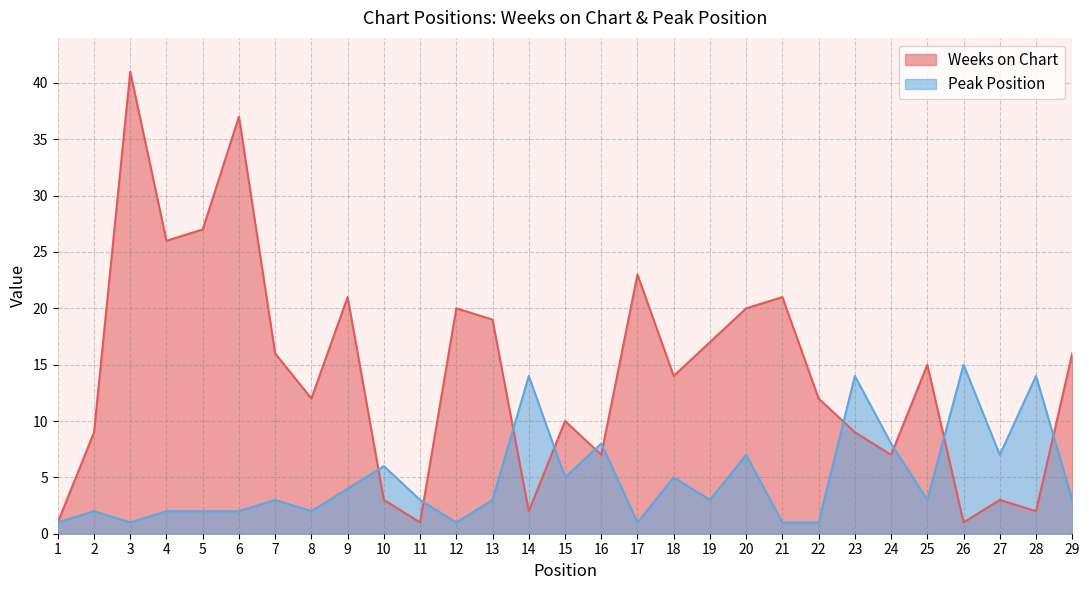

How many lines are shown in the chart?

2